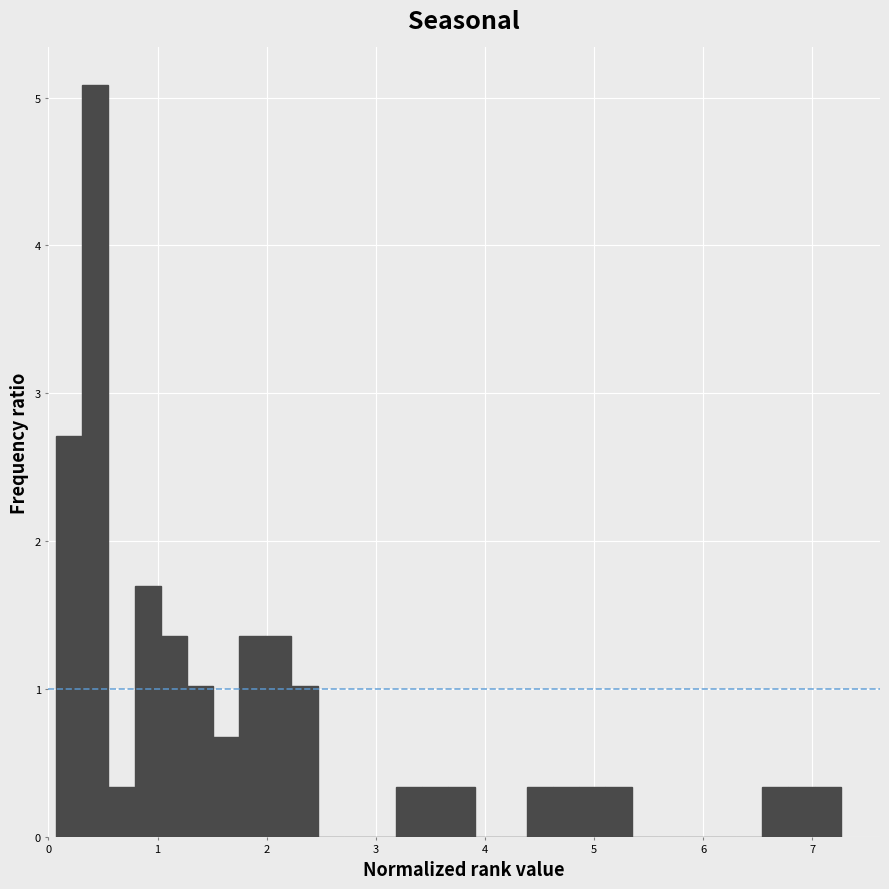

Around what value on the x-axis is the tallest bar? Give the approximate position of its centre, as read against the axis.

0.4